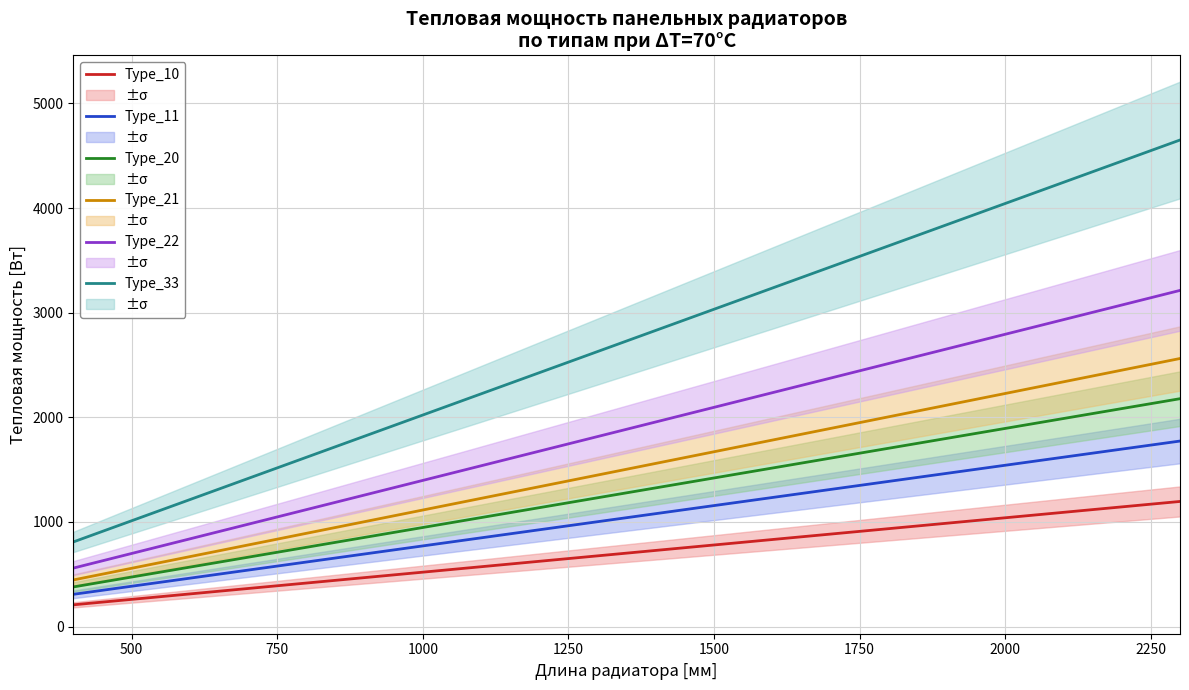

How many lines are shown in the chart?

6